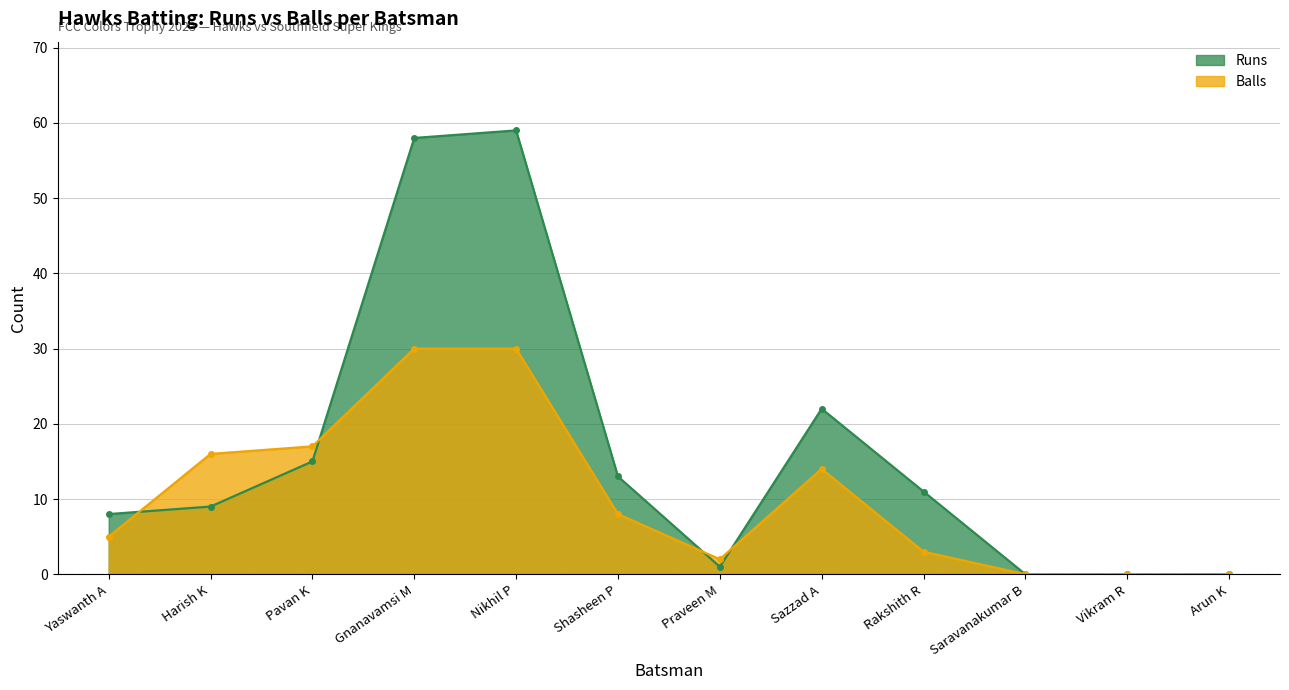

Which series has the widest spread of values?

Runs line